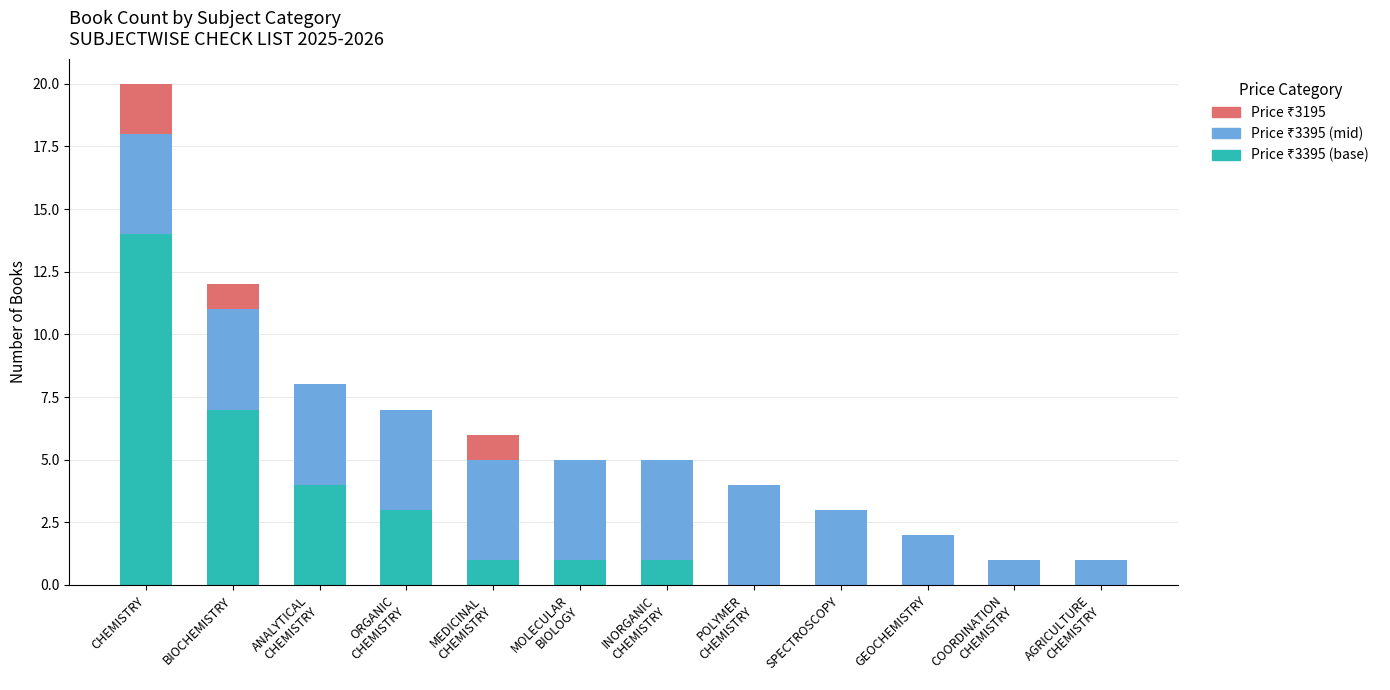

What is the total value across all series at SPECTROSCOPY?

3